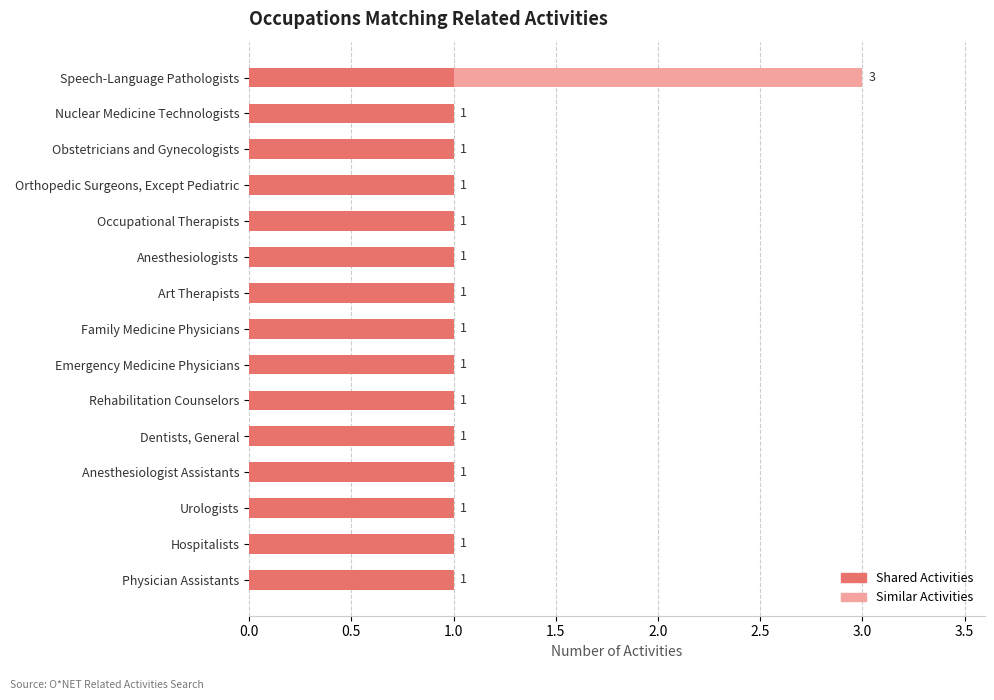

What is the sum of all Shared Activities values?

15